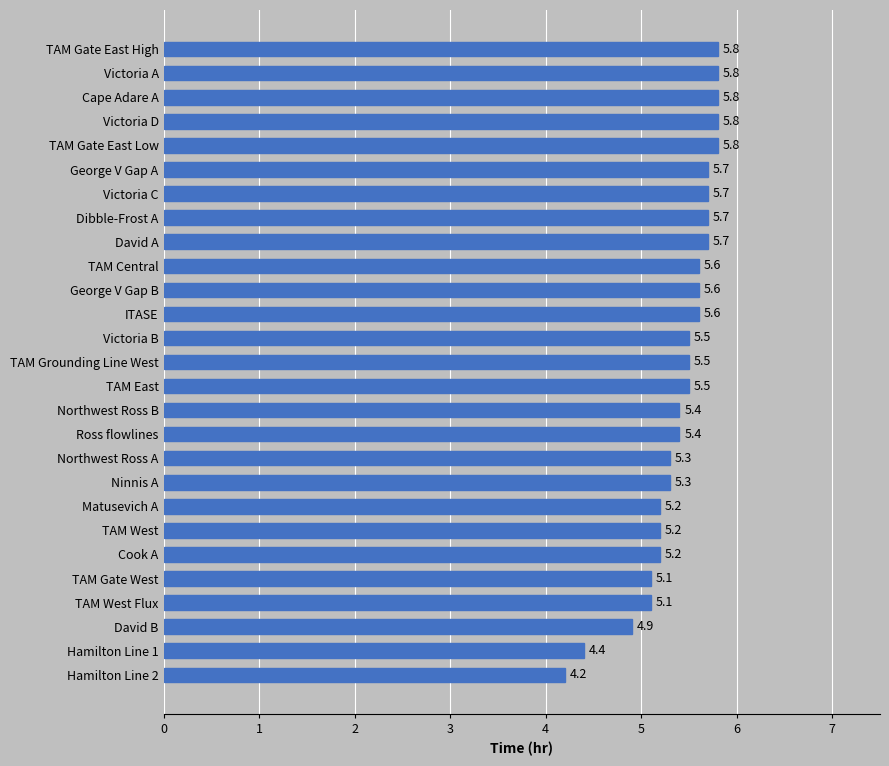

At which label is the value closest to 5?

David B